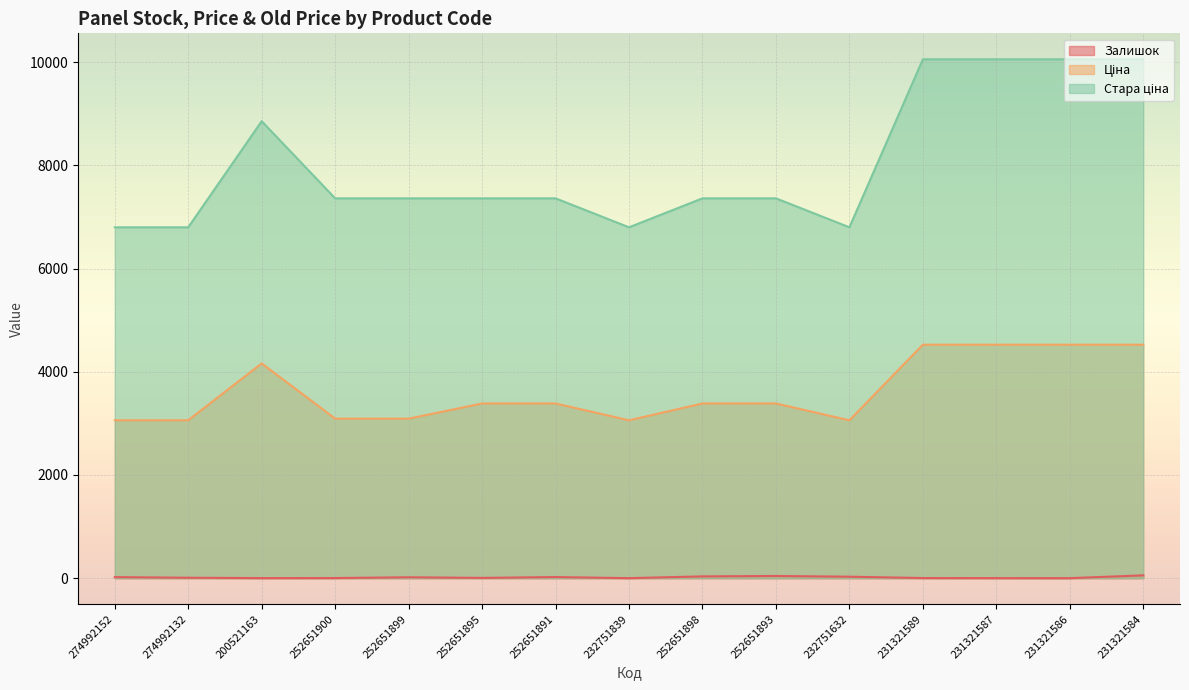

True or false: Ціна and Стара ціна intersect in this chart.

False